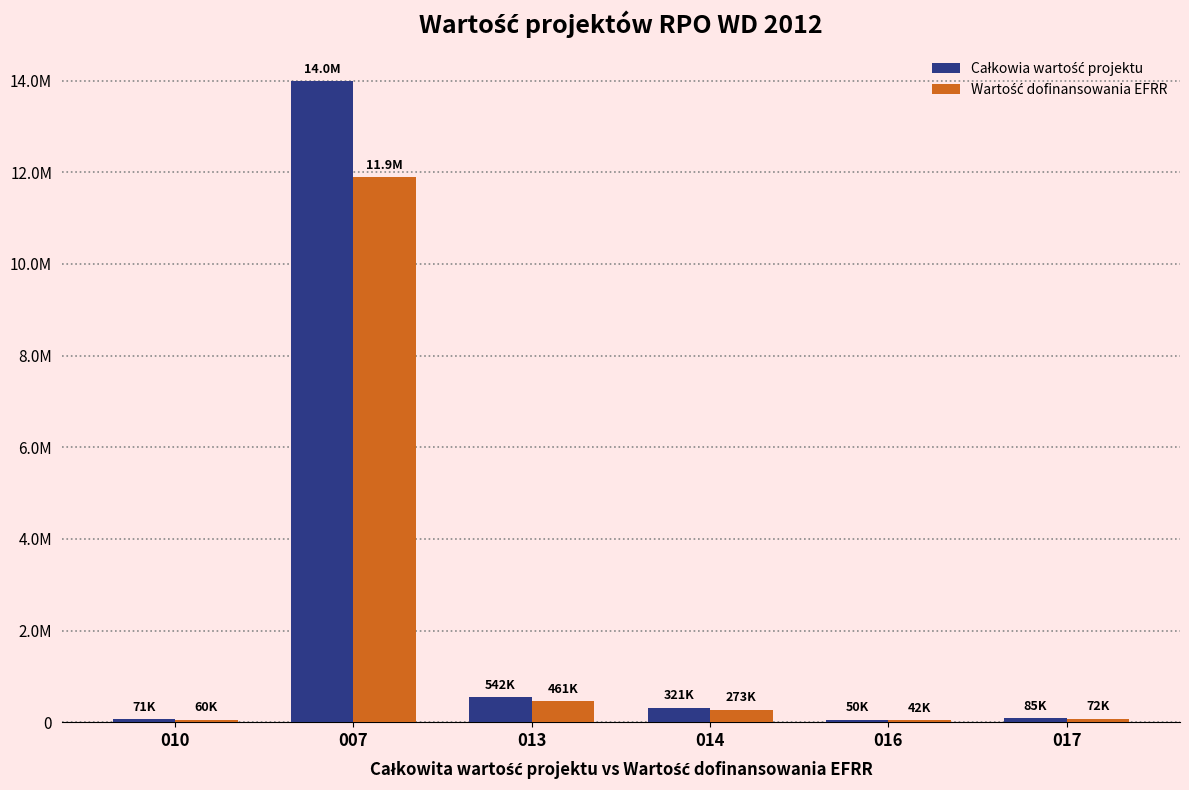

Reading right to left, extract all data points from this chart.

Całkowia wartość projektu: 017=85000.0	016=50000.0	014=320800.0	013=542450.0	007=13985120.0	010=70584.0
Wartość dofinansowania EFRR: 017=72250.0	016=42500.0	014=272680.0	013=461082.5	007=11887352.0	010=59996.4